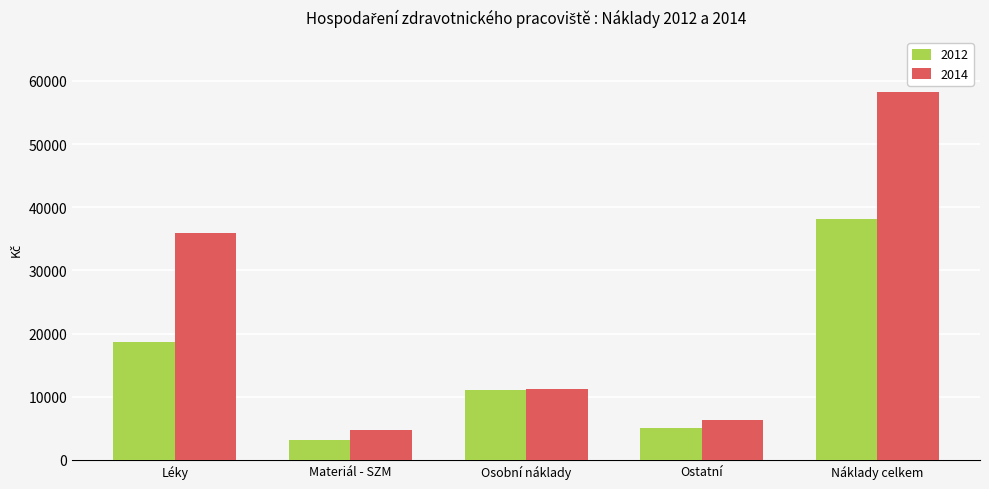

True or false: 2012 has a value of 18680.7 at Léky.

True